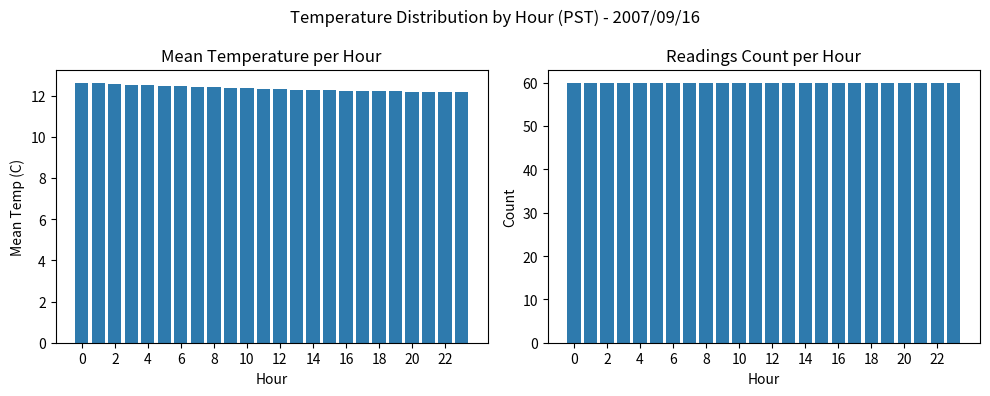

What is the sum of the Mean Temperature (C) values at 14 and 19?

24.6